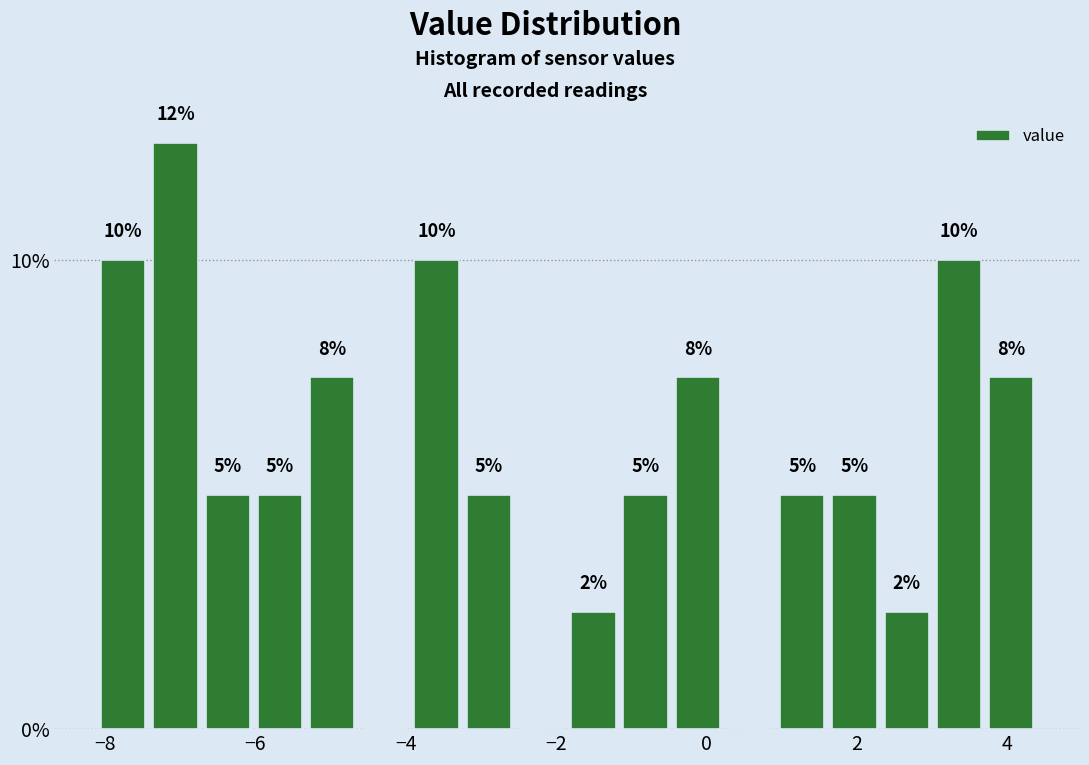

Read against the x-axis, roughly where is the centre of the tallest bar?

-7.0